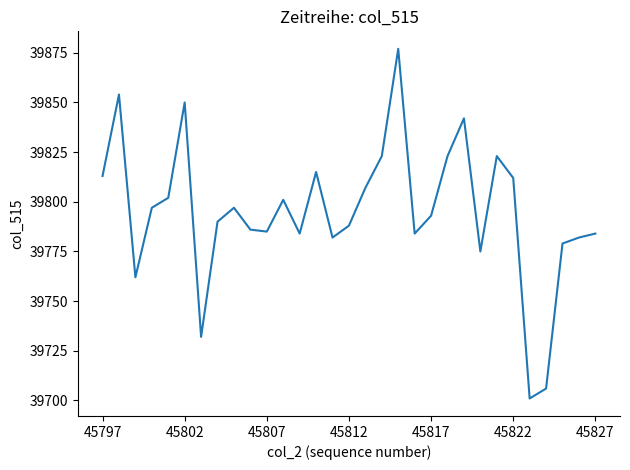

What is the minimum value shown in the chart?

39701